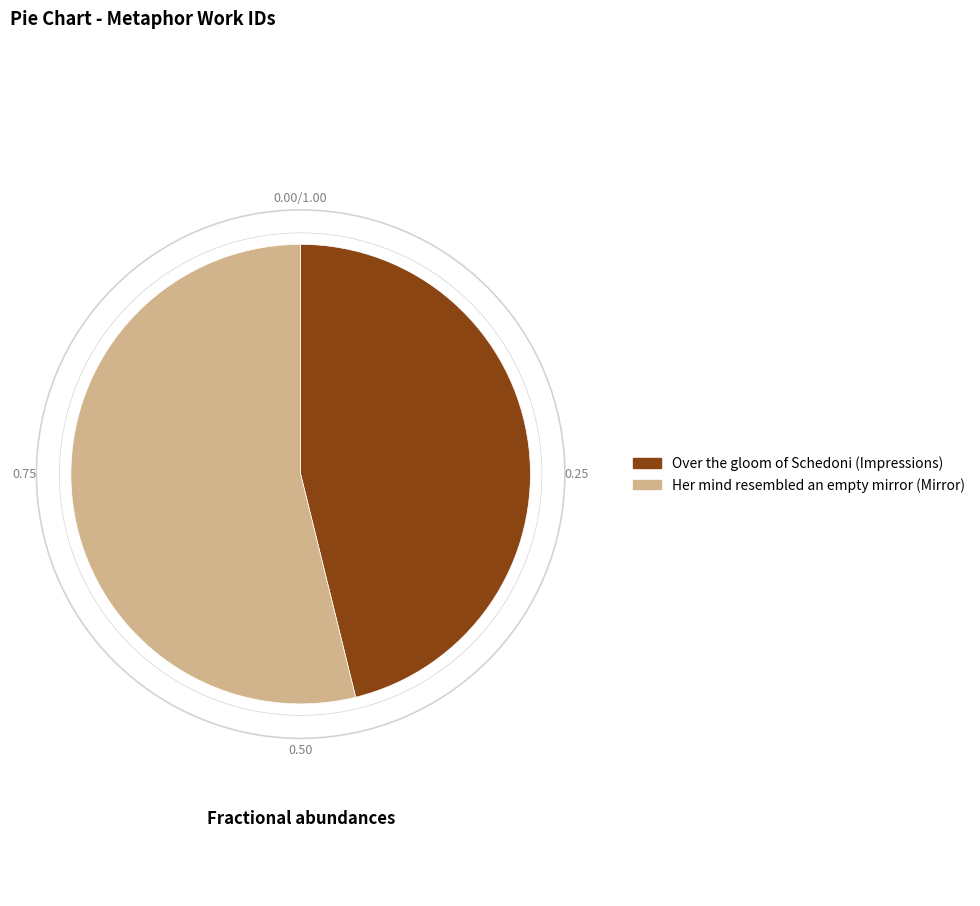

Is the sum of Over the gloom of Schedoni (Impressions) and Her mind resembled an empty mirror (Mirror) greater than half?

Yes